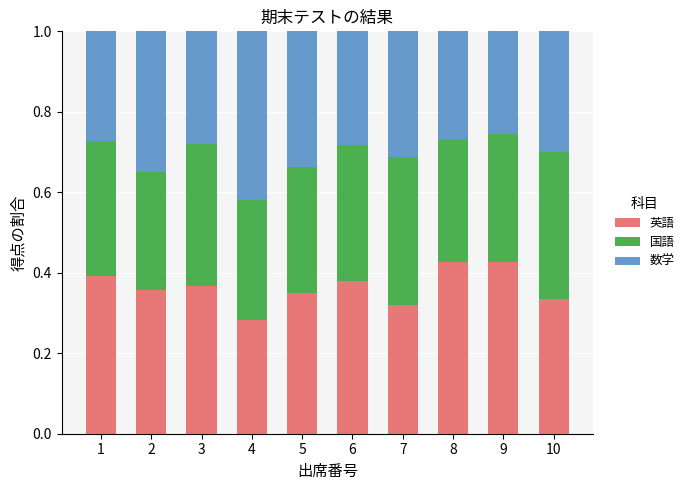

The 英語 series shows 0.4 at 6. True or false?

True